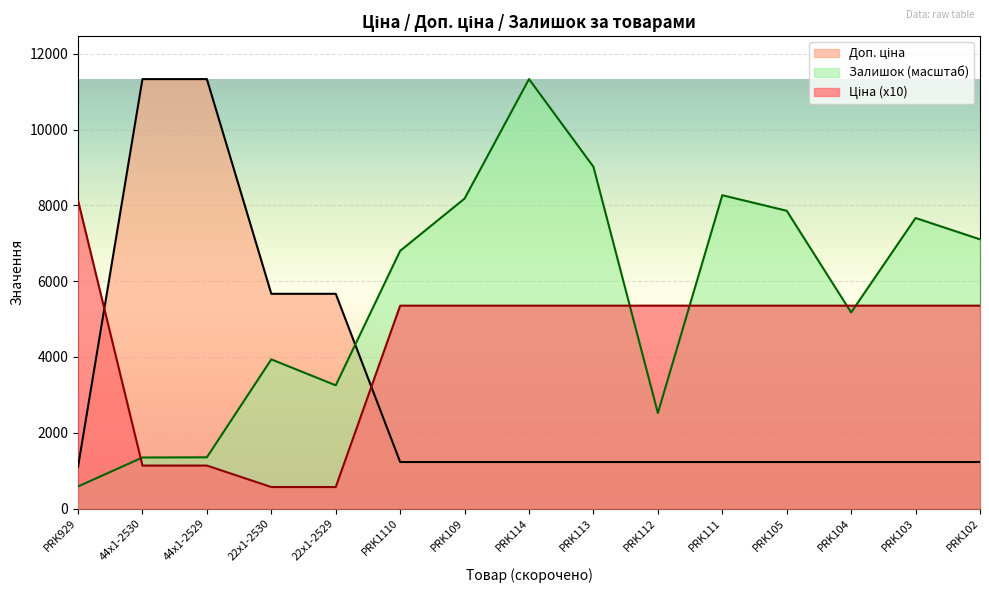

What is the label of the 9th point from the right?

PRK109